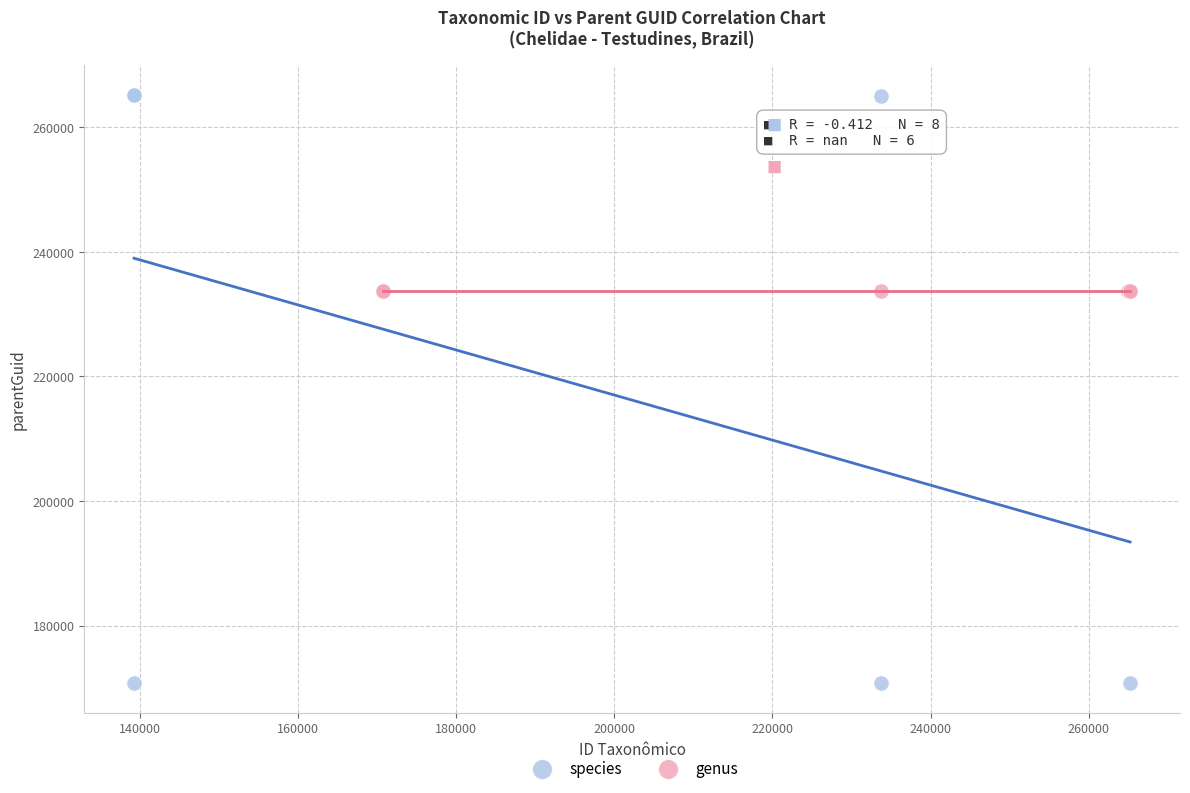

Which series contains the lowest Y value?

species